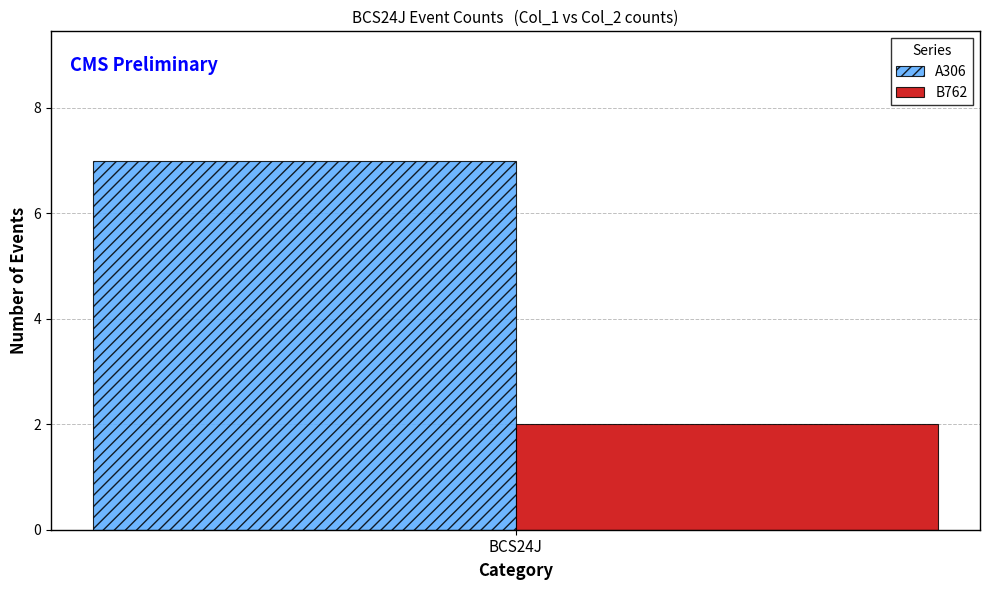

True or false: A306 has a value of 12 at BCS24J.

False